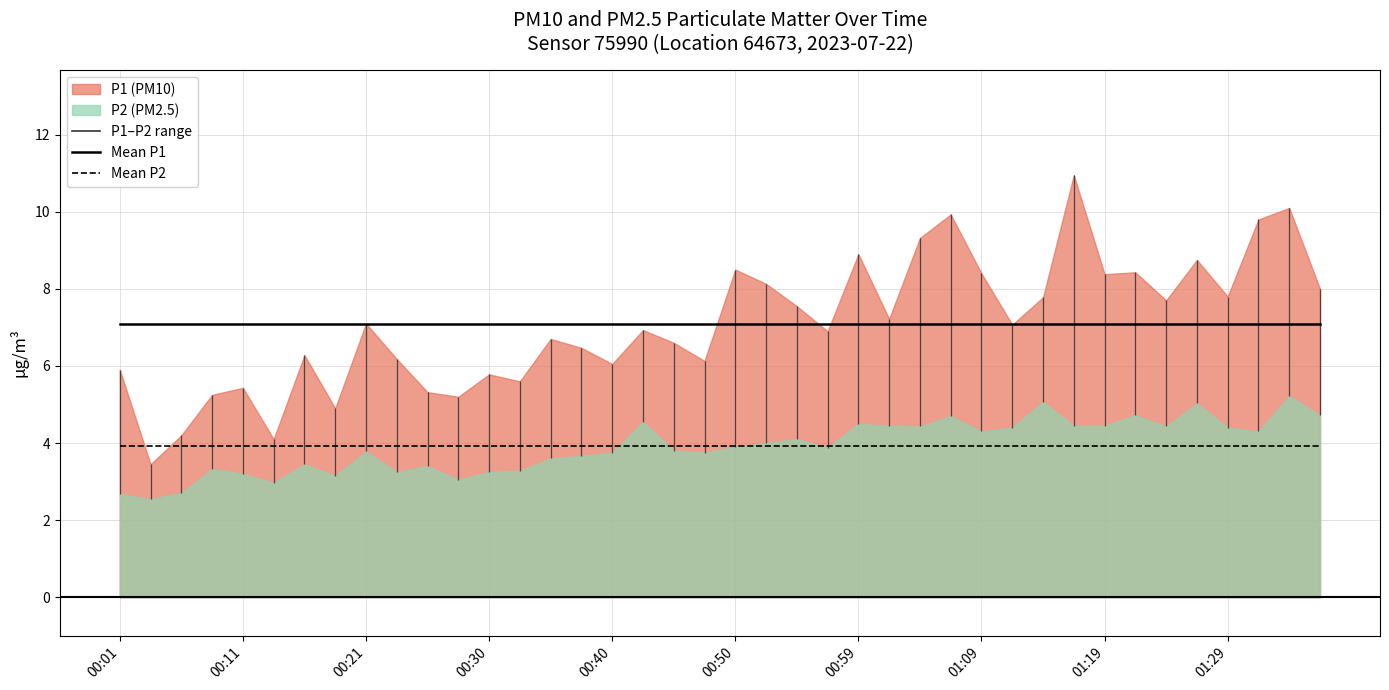

The Mean P2 series shows 3.9 at 00:01. True or false?

True